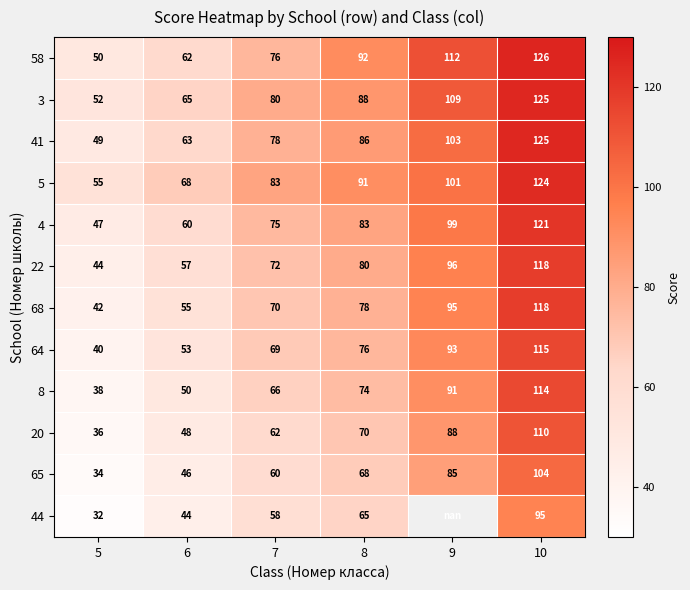

What is the minimum value for 68?

42.0